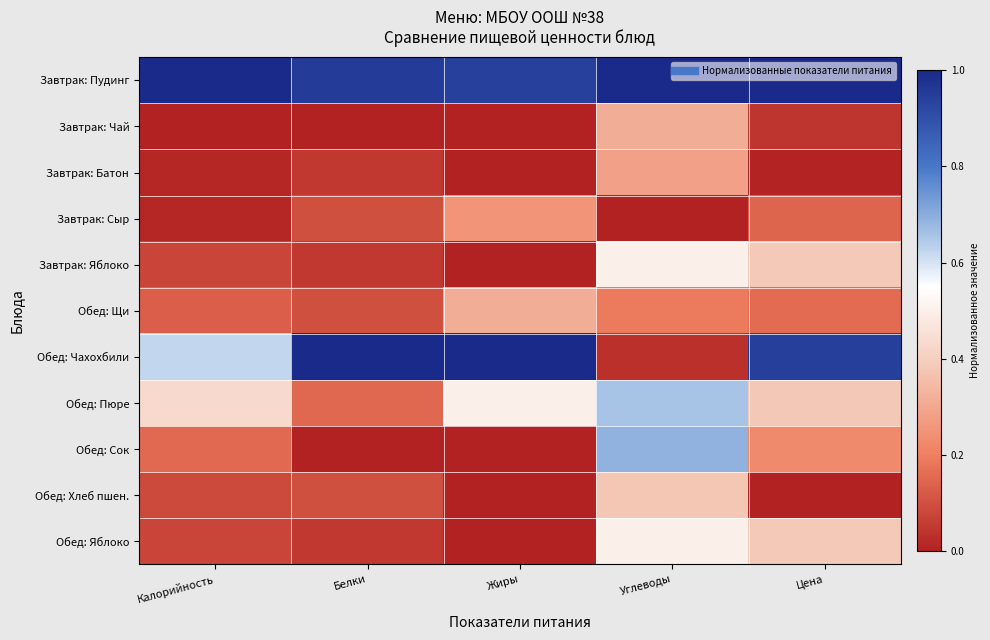

Which series changed the most between Белки and Углеводы?

Обед: Чахохбили